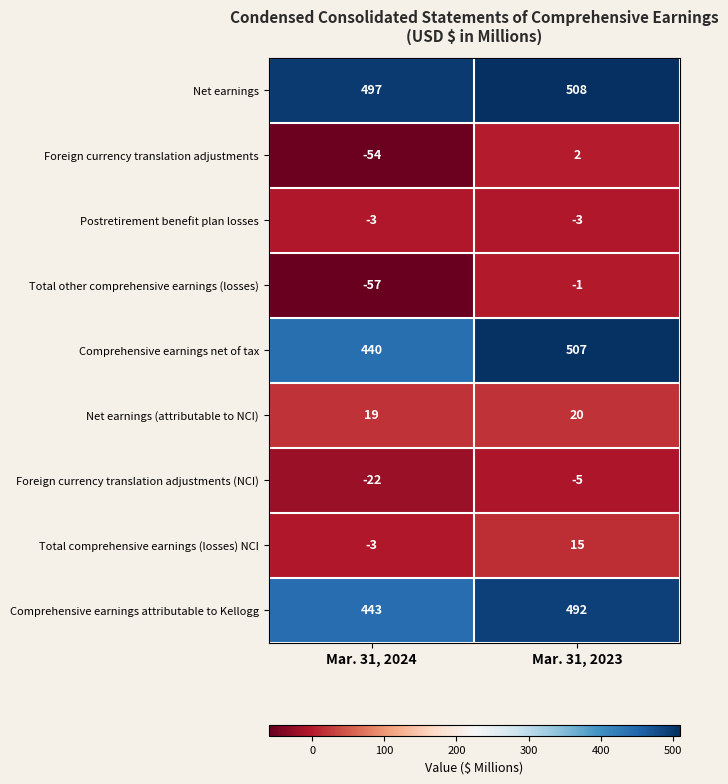

Reading right to left, what are all the values shown in this chart?

Net earnings: Mar. 31, 2023=508	Mar. 31, 2024=497
Foreign currency translation adjustments: Mar. 31, 2023=2	Mar. 31, 2024=-54
Postretirement benefit plan losses: Mar. 31, 2023=-3	Mar. 31, 2024=-3
Total other comprehensive earnings (losses): Mar. 31, 2023=-1	Mar. 31, 2024=-57
Comprehensive earnings net of tax: Mar. 31, 2023=507	Mar. 31, 2024=440
Net earnings (attributable to NCI): Mar. 31, 2023=20	Mar. 31, 2024=19
Foreign currency translation adjustments (NCI): Mar. 31, 2023=-5	Mar. 31, 2024=-22
Total comprehensive earnings (losses) NCI: Mar. 31, 2023=15	Mar. 31, 2024=-3
Comprehensive earnings attributable to Kellogg: Mar. 31, 2023=492	Mar. 31, 2024=443